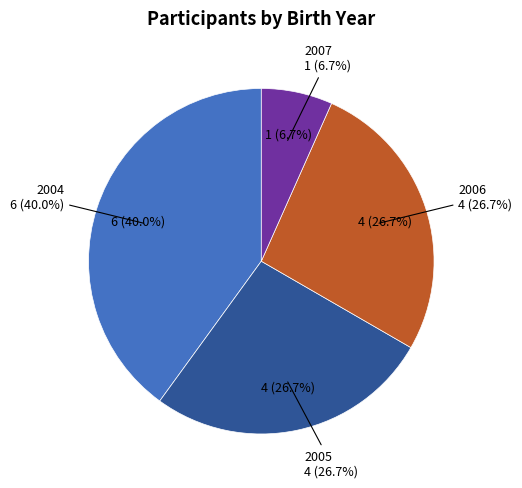

Does 2005 account for over 50% of the chart?

No